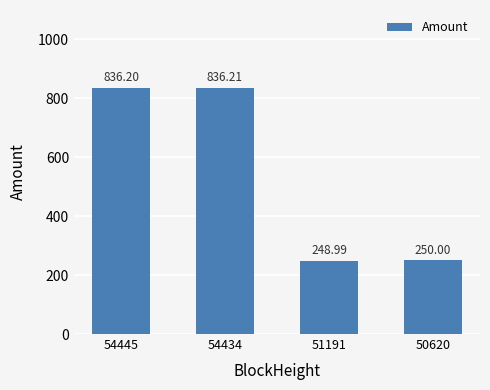

Rank the categories by value from highest to lowest.

54434, 54445, 50620, 51191